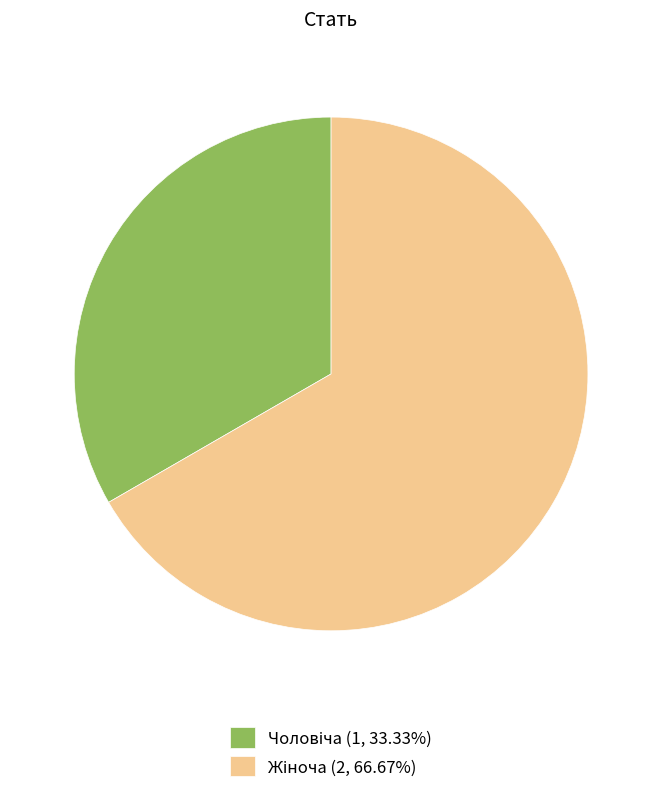

Is there any slice that represents more than half of the pie?

Yes